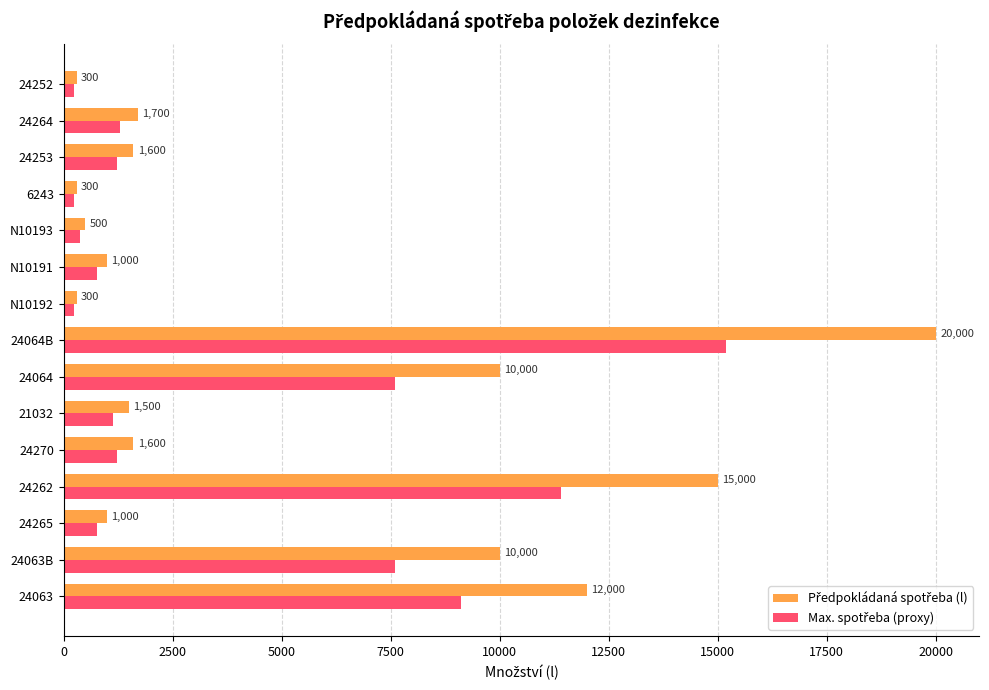

What is the spread (max minus min) of values at 21032?

360